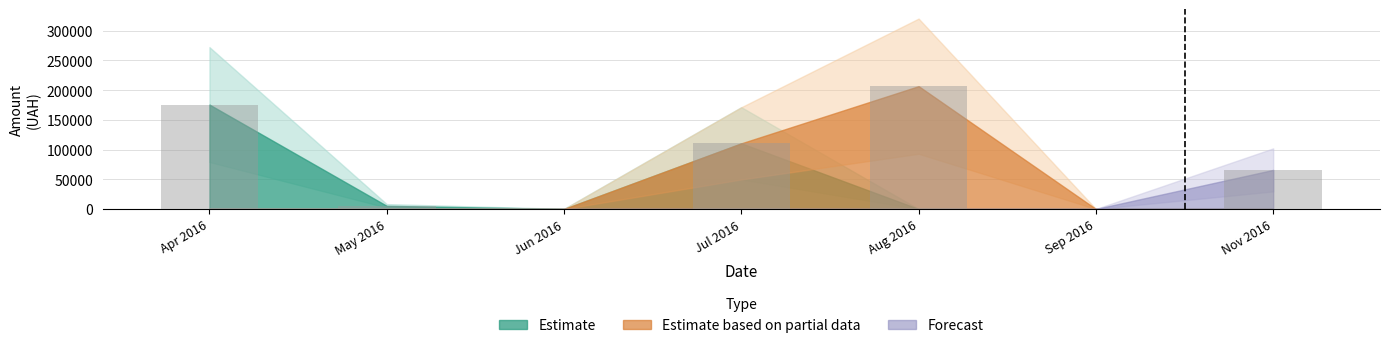

Where is the data nearest to the value 103358?

Jul 2016